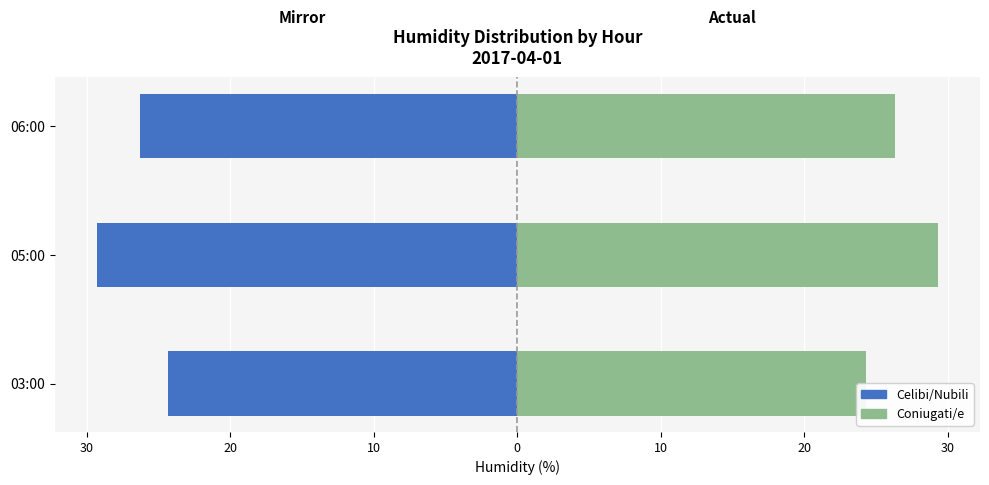

List the series in order of their peak value, lowest first.

Celibi/Nubili, Coniugati/e